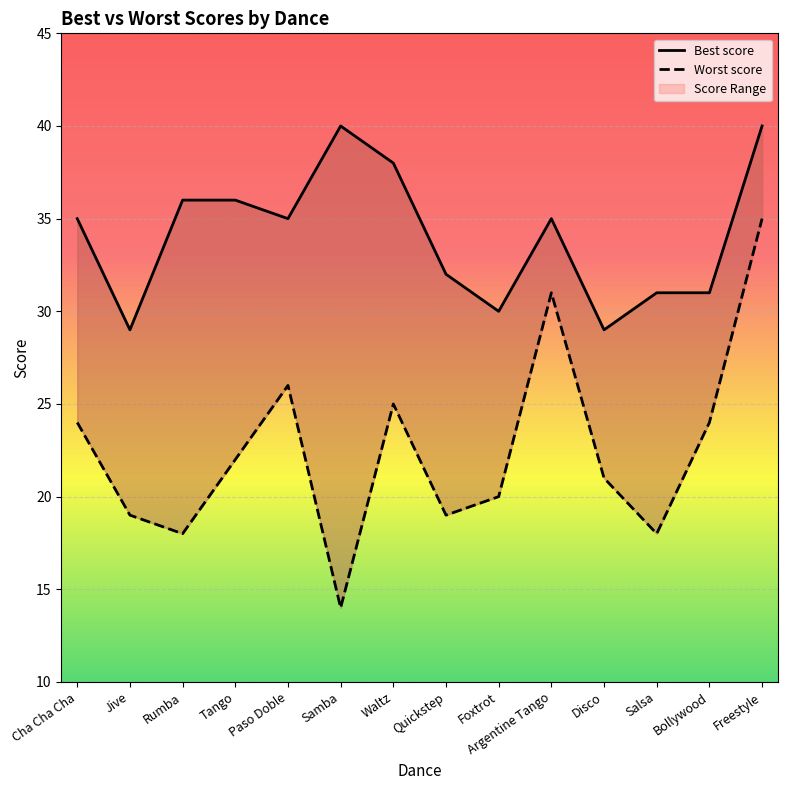

What is the label of the 5th point from the left?

Paso Doble